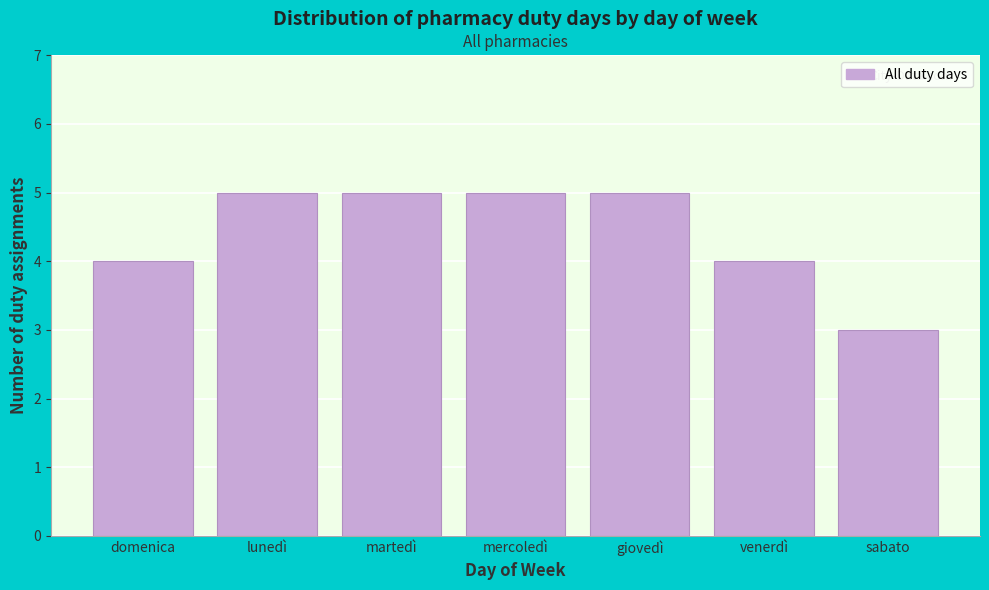

Reading left to right, extract all data points from this chart.

domenica=4	lunedì=5	martedì=5	mercoledì=5	giovedì=5	venerdì=4	sabato=3